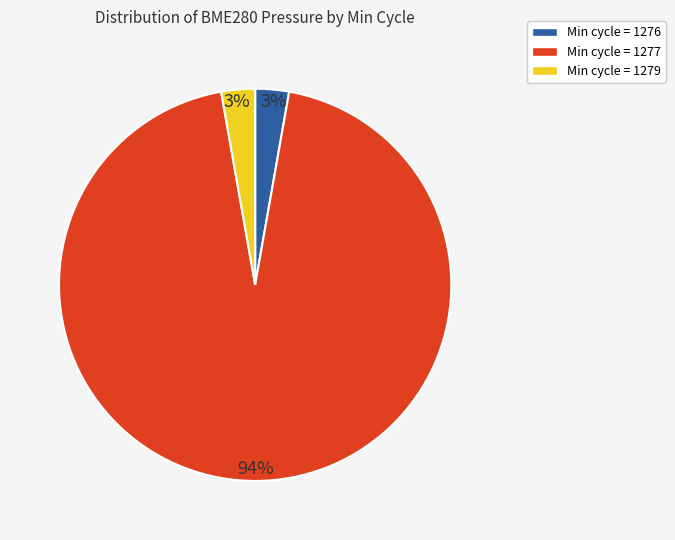

Which slice represents more than half of the pie?

Min cycle = 1277